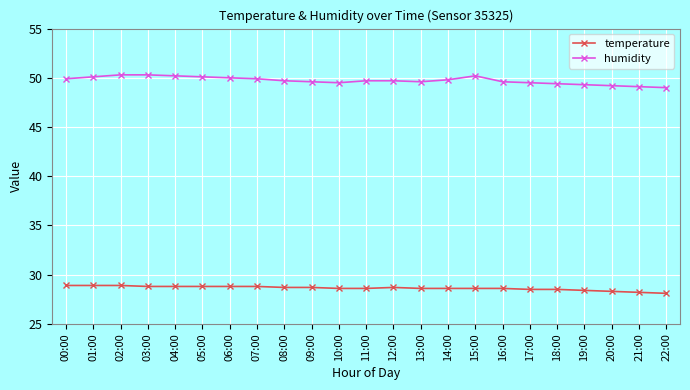

At 06:00, list the series in order from largest to smallest.

humidity, temperature